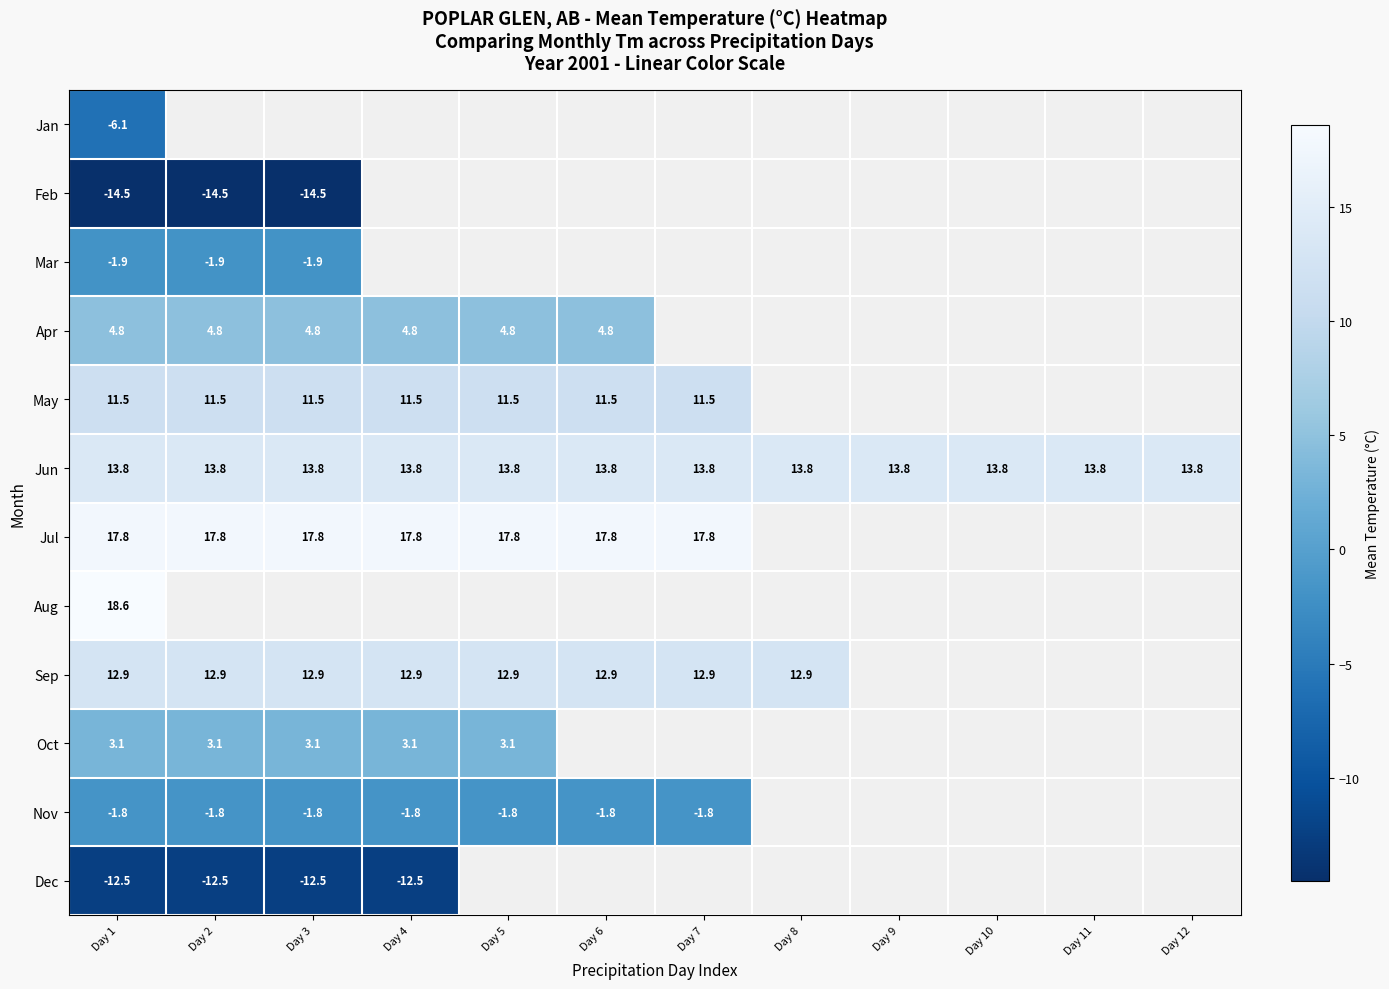

What is the highest value of the Jun series?

13.8